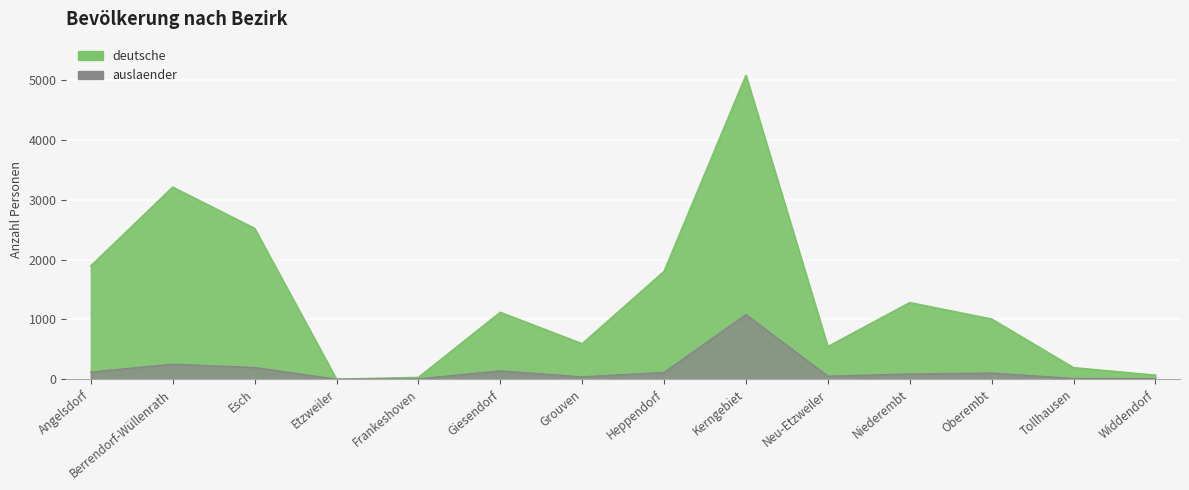

Reading left to right, what are all the values shown in this chart?

deutsche: 1896	3214	2524	0	30	1119	593	1804	5085	545	1282	1007	193	68
auslaender: 121	252	196	1	6	140	40	115	1081	51	88	103	13	11